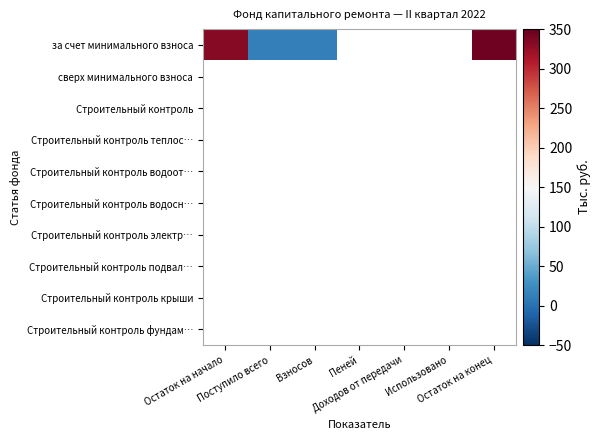

Between Использовано and Остаток на конец, which series saw the biggest shift?

за счет минимального взноса